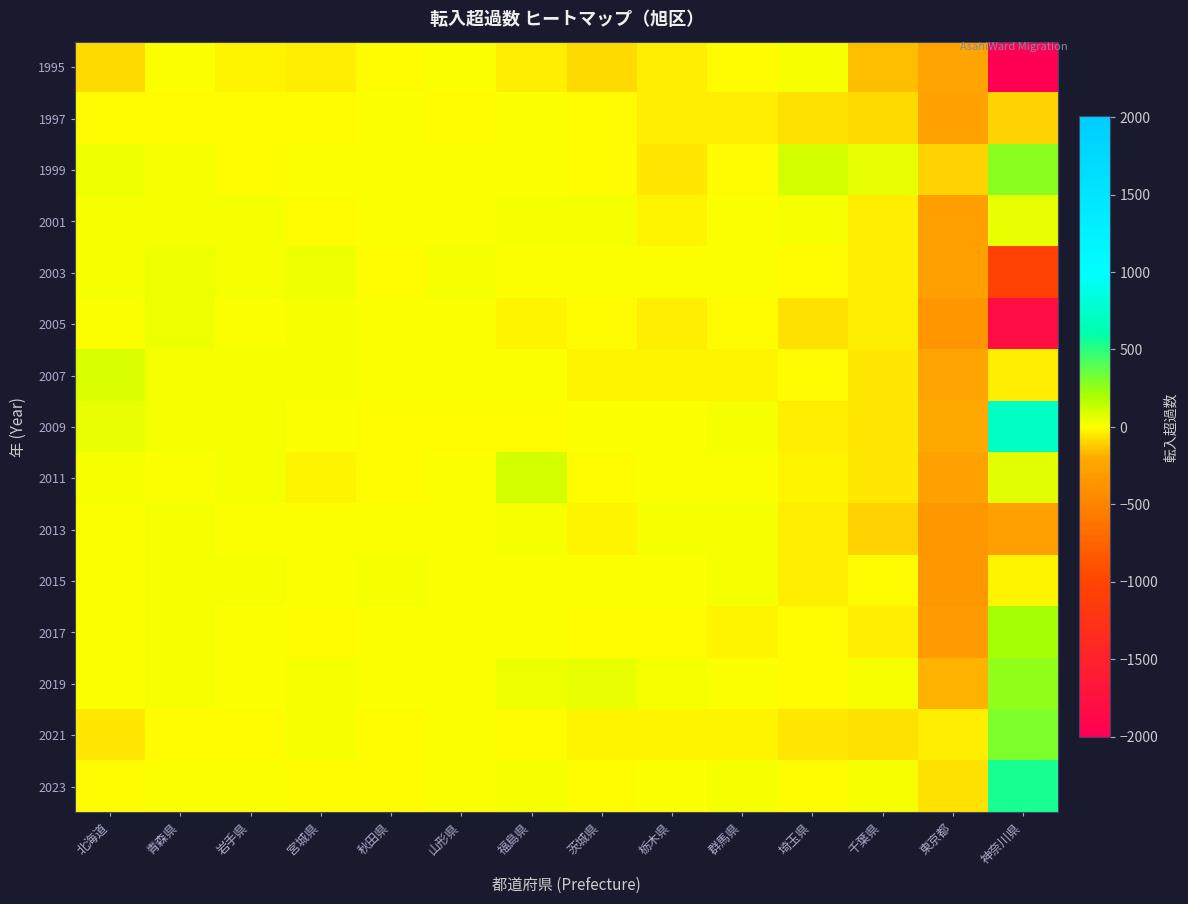

Which series has the largest total across all categories?

2009